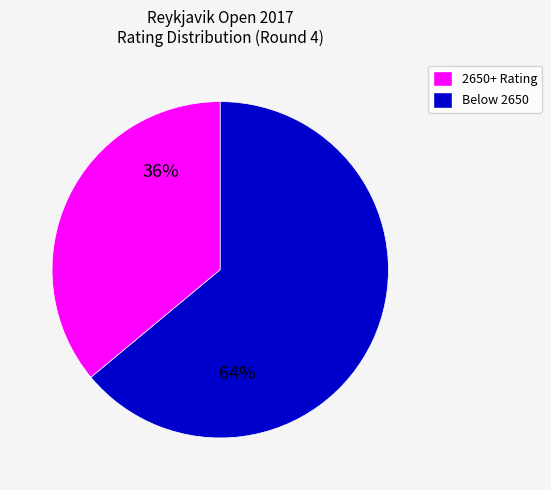

How many slices are in this pie chart?

2